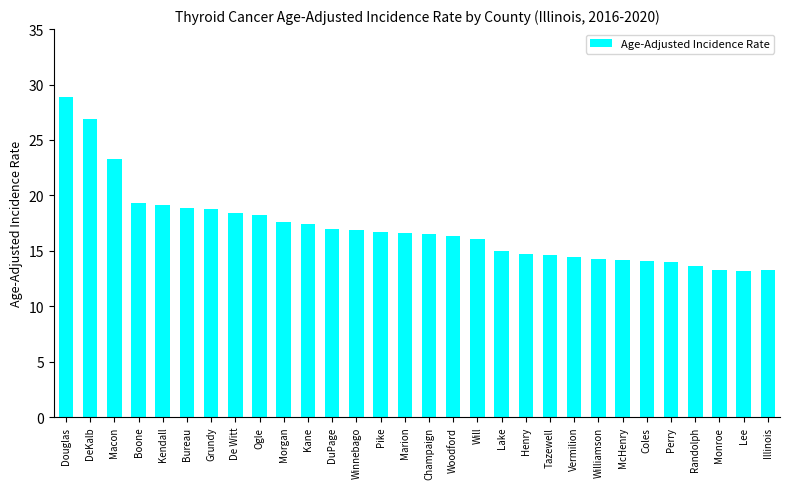

Read the value at Illinois.

13.3